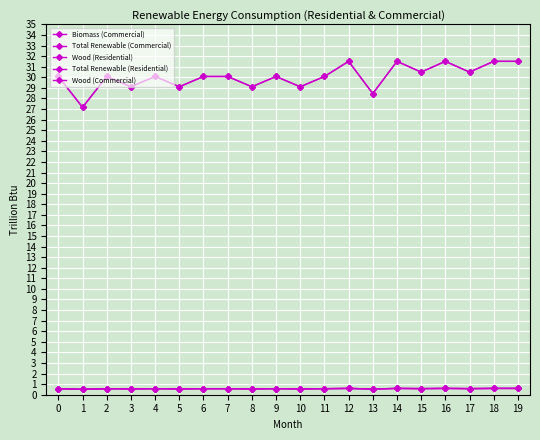

Does the chart have visible grid lines?

Yes